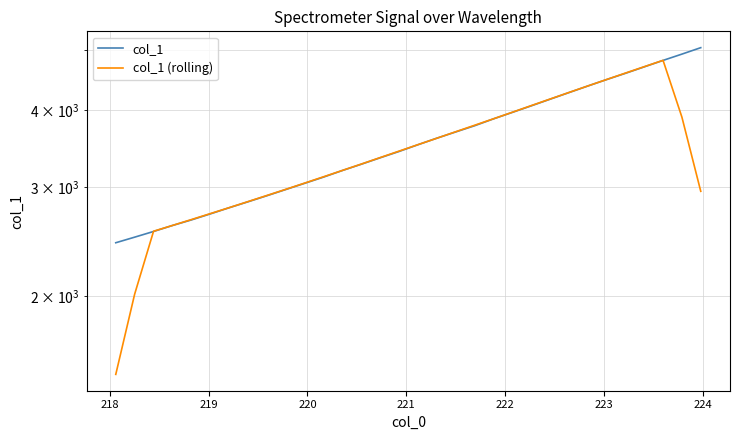

Reading left to right, what are all the values shown in this chart?

col_1: 2440.0	2491.3	2544.6	2601.8	2656.1	2716.3	2779.4	2841.7	2906.5	2974.4	3043.8	3115.1	3192.7	3267.8	3347.2	3426.6	3513.5	3600.2	3684.6	3770.3	3868.1	3962.6	4059.9	4161.4	4265.1	4370.9	4477.1	4582.6	4694.3	4808.7	4922.5	5041.9
col_1 (rolling): 1495.2	2015.6	2546.8	2602.0	2659.6	2719.1	2780.0	2843.7	2909.2	2976.3	3046.5	3118.8	3193.3	3269.9	3349.5	3431.0	3514.4	3599.0	3687.3	3777.2	3869.1	3964.5	4063.4	4164.0	4266.9	4371.4	4478.0	4586.7	4697.0	4810.0	3893.5	2954.6